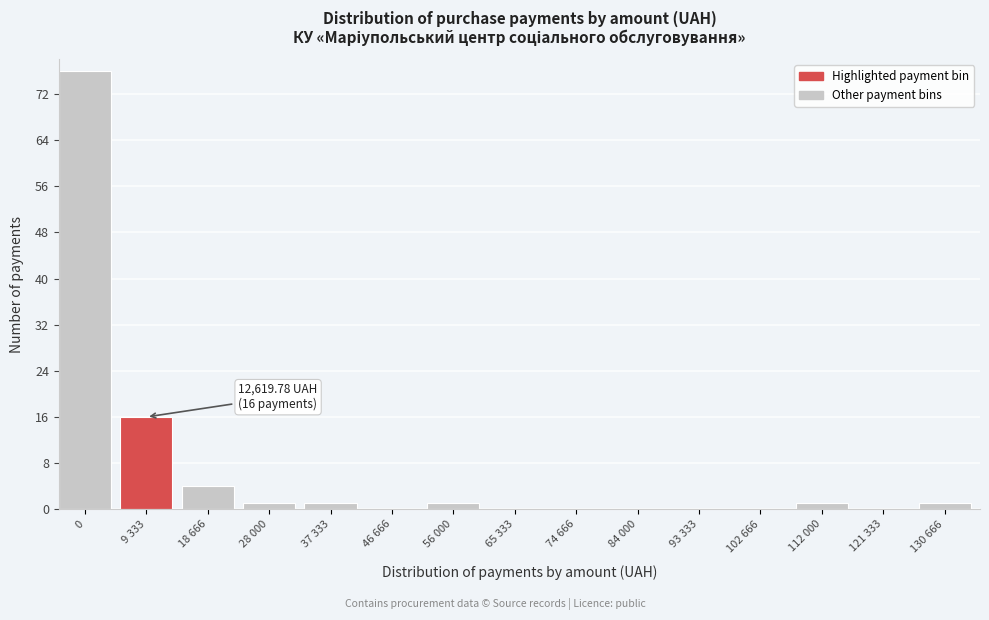

Reading left to right, what are all the values shown in this chart?

0=76	9 333=16	18 666=4	28 000=1	37 333=1	46 666=0	56 000=1	65 333=0	74 666=0	84 000=0	93 333=0	102 666=0	112 000=1	121 333=0	130 666=1